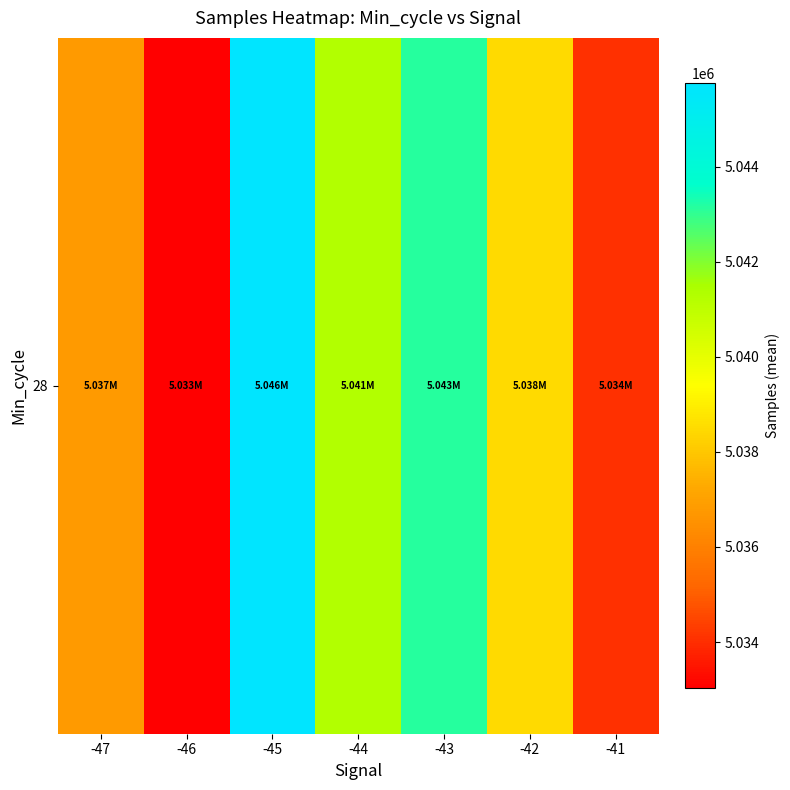

Where is the data nearest to the value 5039389?

-42